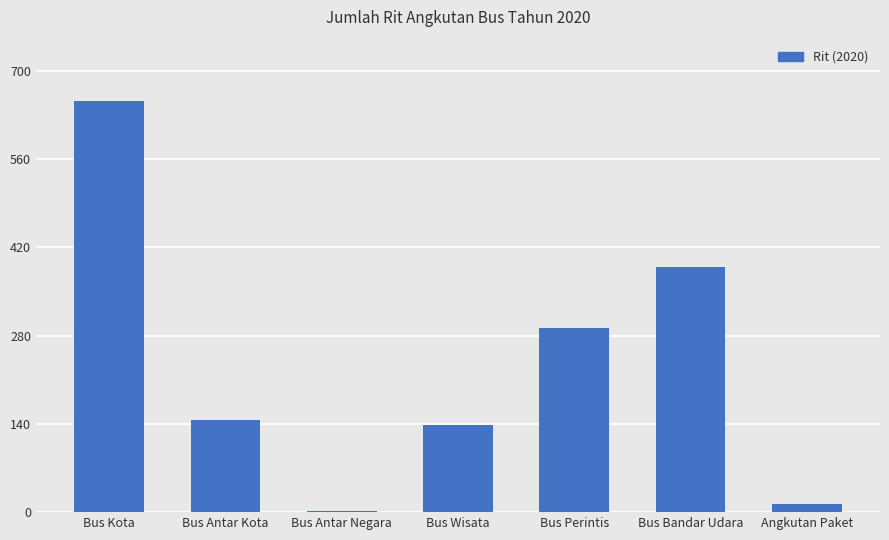

What is the sum of the values at Bus Bandar Udara and Bus Antar Negara?

391